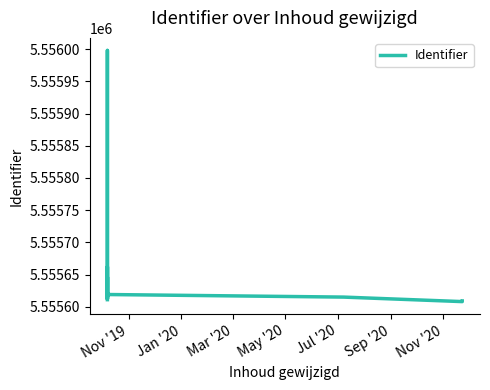

At which label is the value closest to 5555803?

May '20